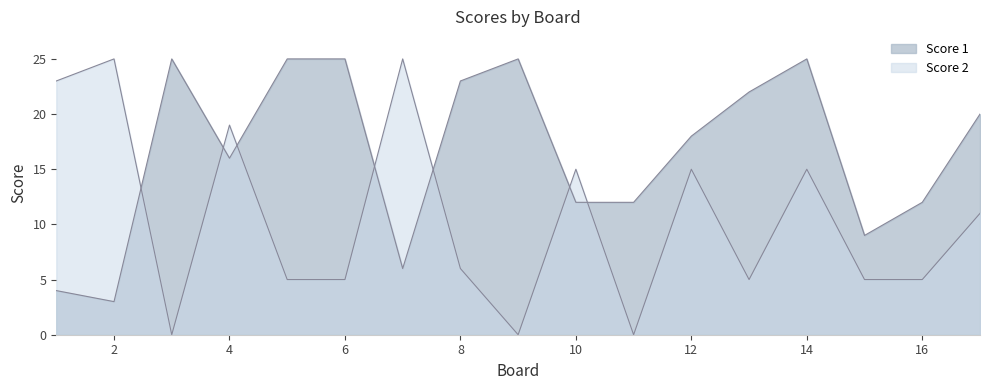

How many lines are shown in the chart?

2